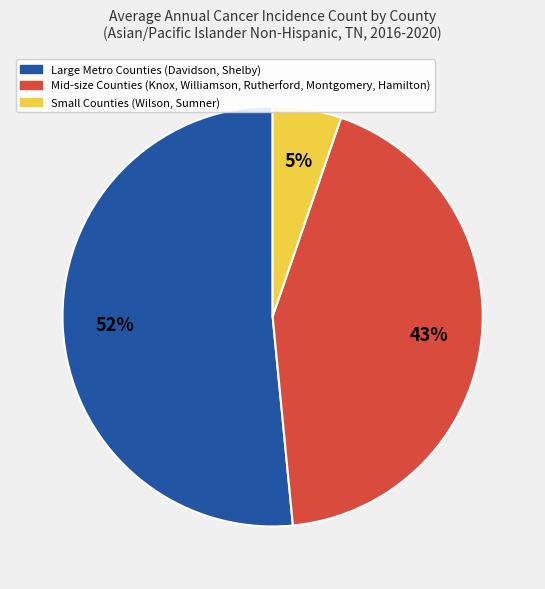

How many slices are in this pie chart?

3